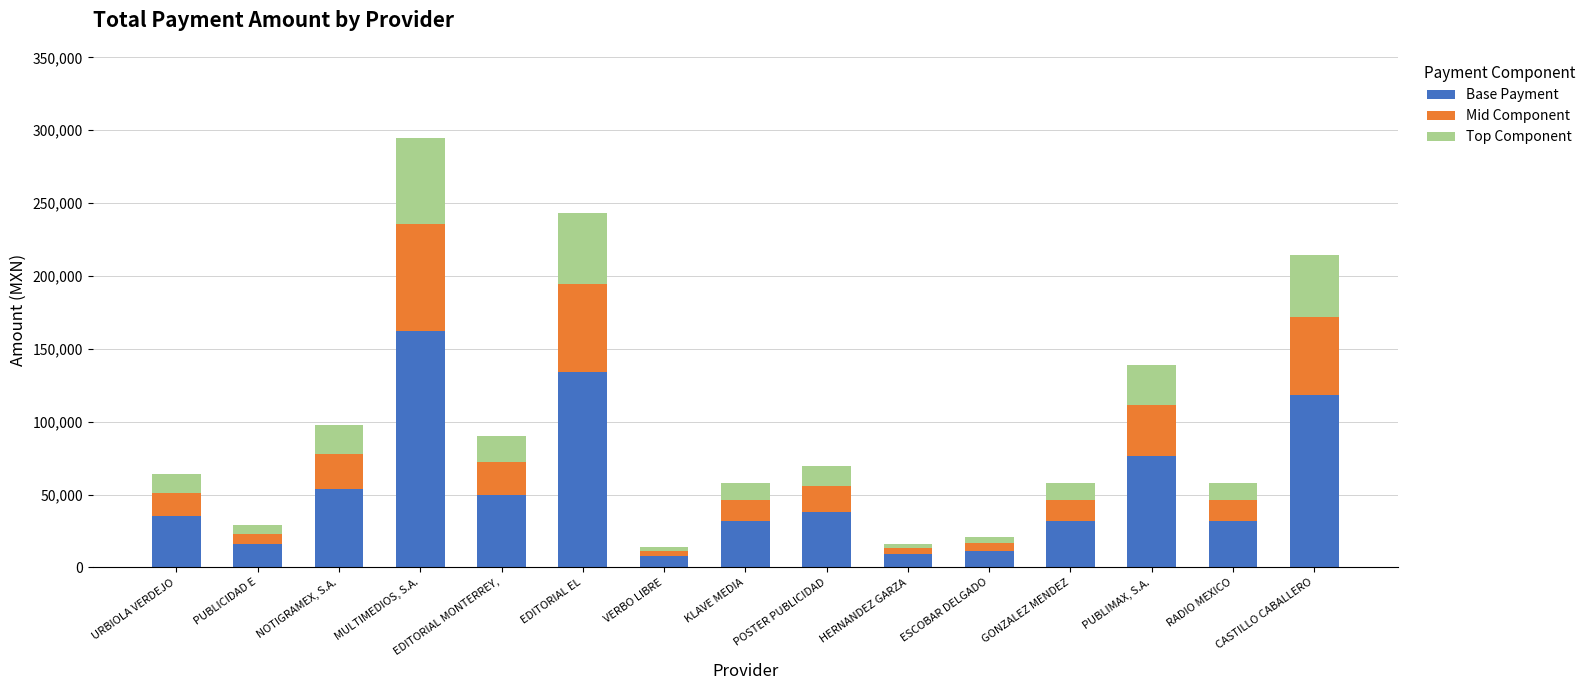

What is the lowest value of the Base Payment series?

7656.0